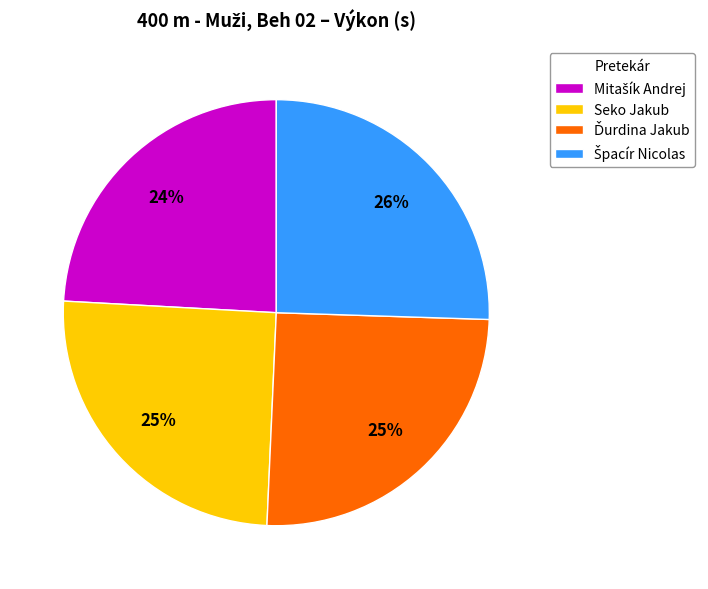

How many slices are in this pie chart?

4